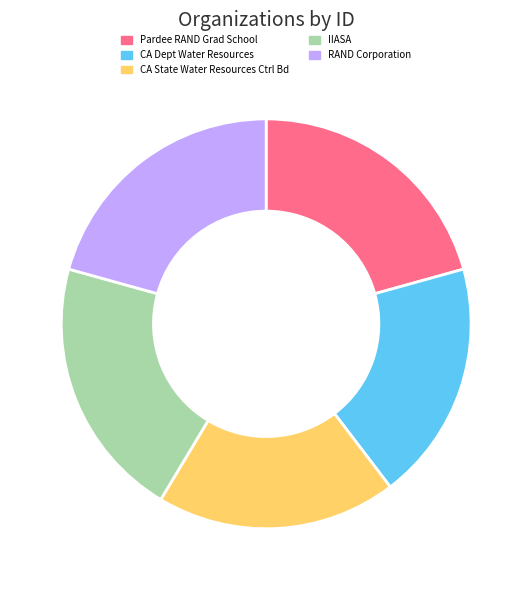

The Pardee RAND Grad School slice represents 28% of the pie. True or false?

False